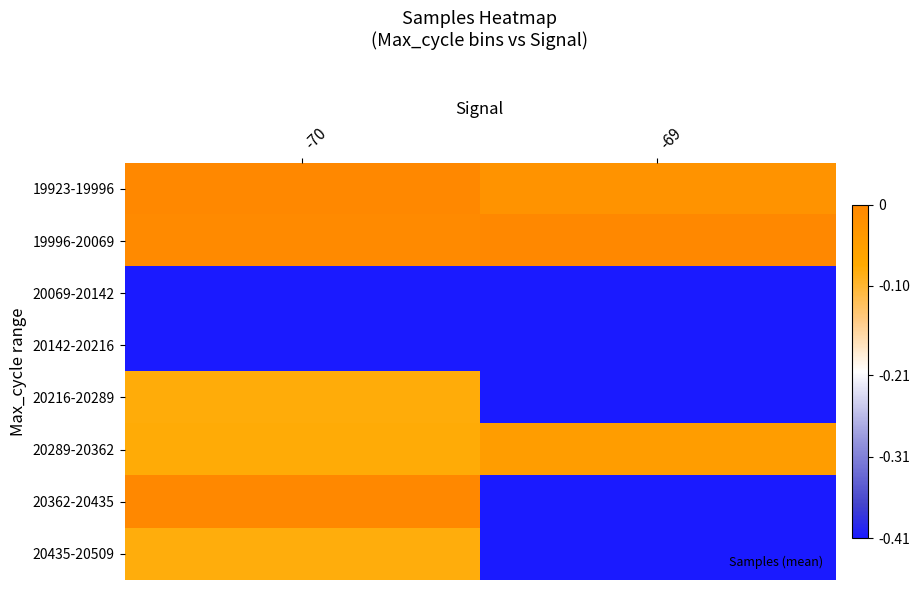

Rank the series at -70 from lowest to highest value.

20069-20142, 20142-20216, 20435-20509, 20216-20289, 20289-20362, 19996-20069, 19923-19996, 20362-20435